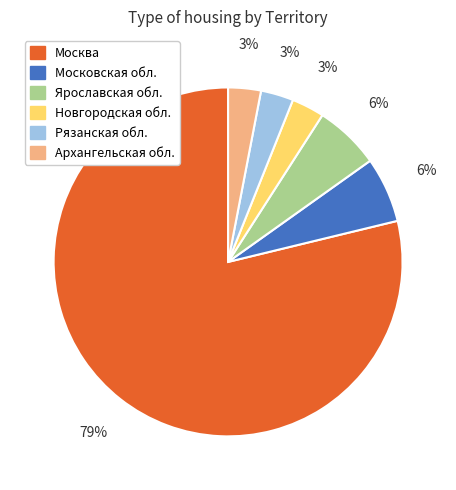

Is it true that Ярославская обл. is 1% of the pie?

False